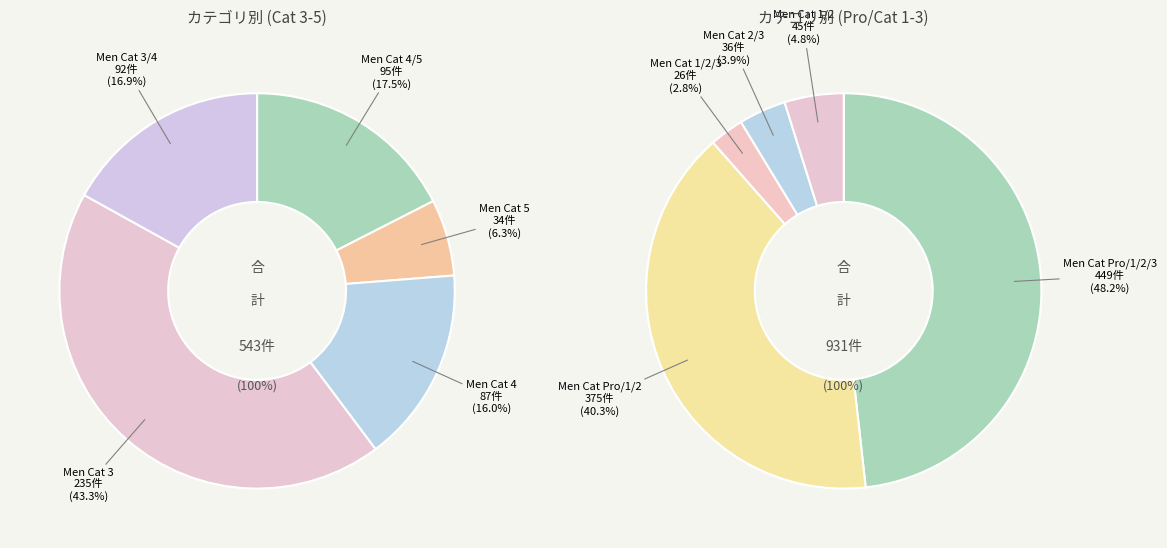

What is the change in value from Men Cat 4/5 to Men Cat 3/4?

-3